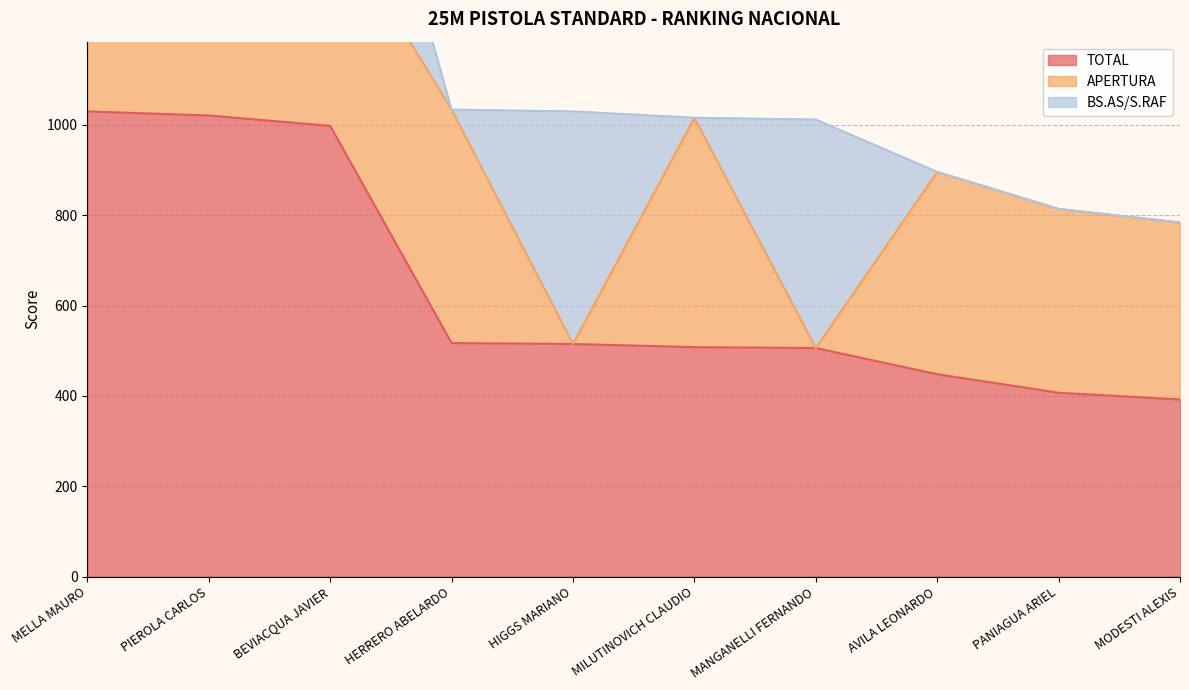

What is the approximate value of TOTAL at MELLA MAURO?

1030